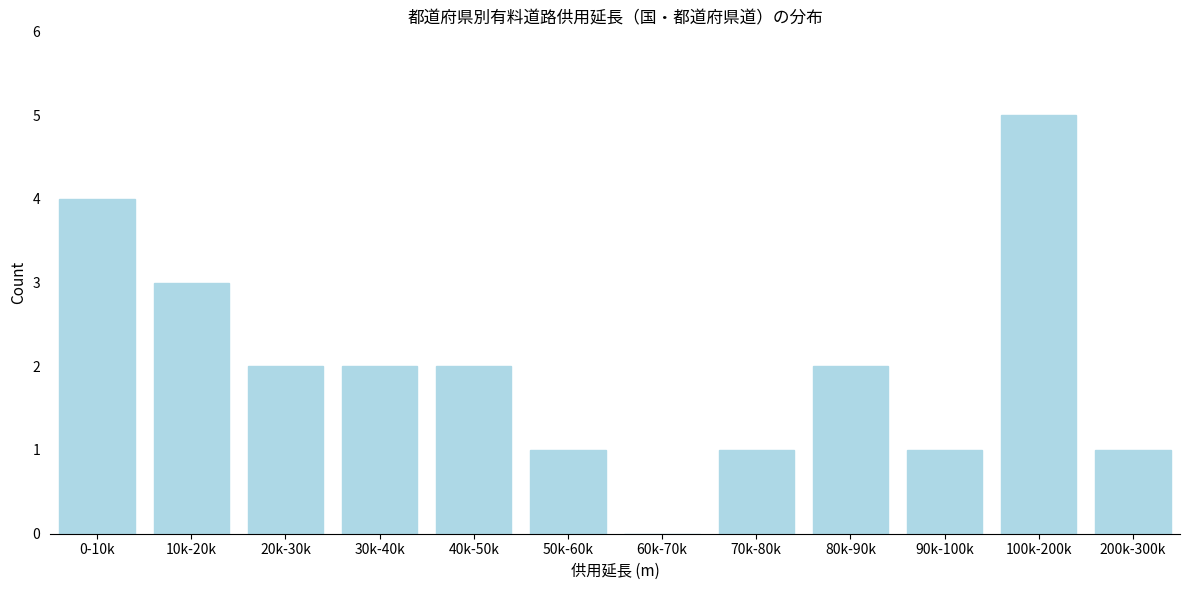

Reading left to right, list all the values displayed in this chart.

0-10k=4	10k-20k=3	20k-30k=2	30k-40k=2	40k-50k=2	50k-60k=1	60k-70k=0	70k-80k=1	80k-90k=2	90k-100k=1	100k-200k=5	200k-300k=1